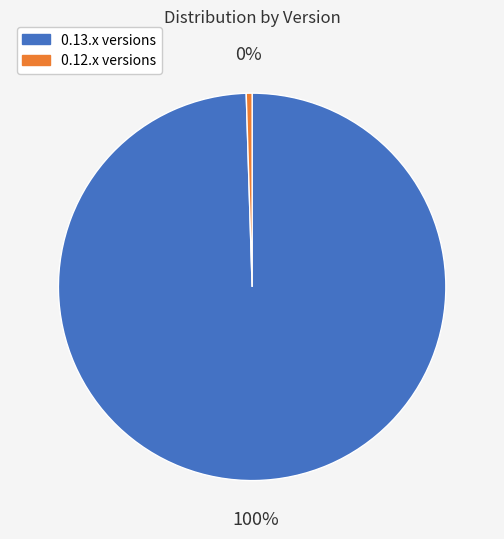

Which slice is the largest?

0.13.x versions